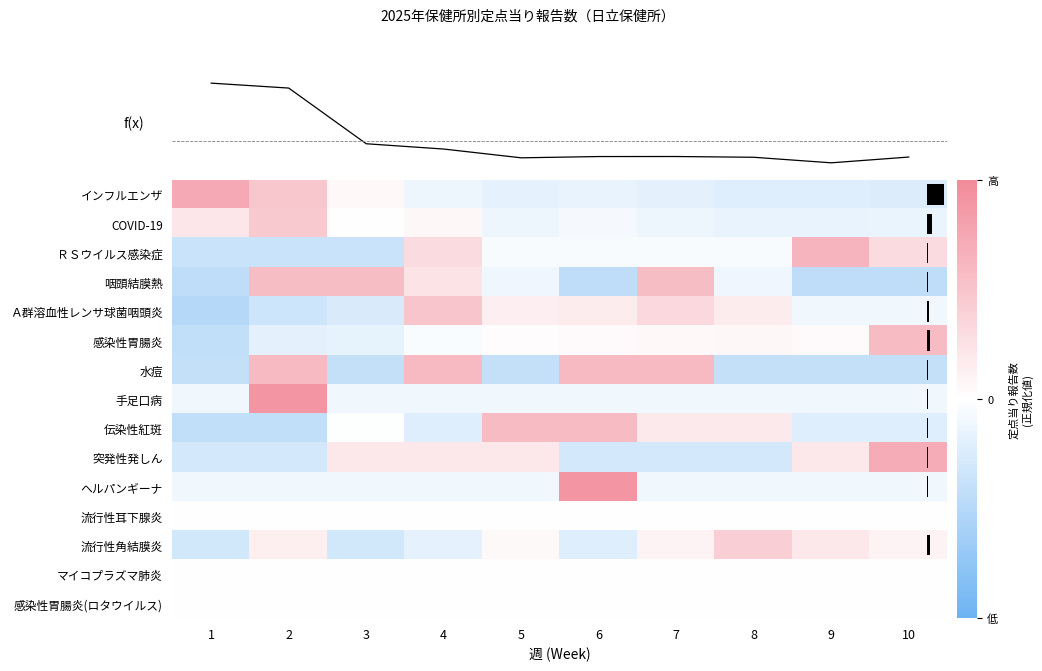

At which label does ヘルパンギーナ reach its peak?

6